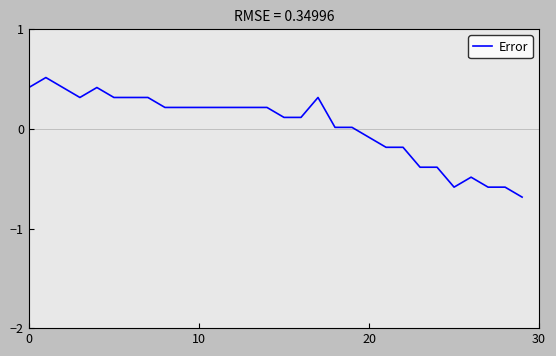

What is the difference between the maximum and minimum values?

1.2